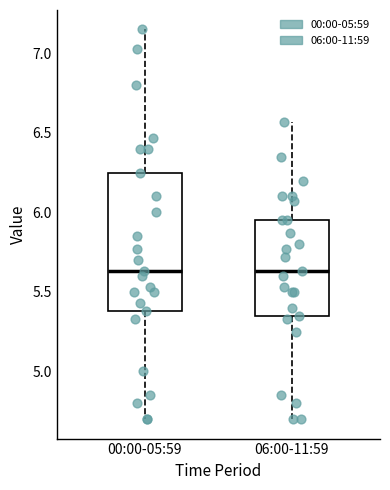

Reading left to right, transcribe this box plot: for each box, give where its median line is, the range the box spans, and where its two whiskers end, as read against the y-axis. The values are not printed on the chart, so give them approximately, as read against the axis.

00:00-05:59: median 5.65, box 5.40 to 6.25, whiskers 4.70 to 7.15
06:00-11:59: median 5.65, box 5.35 to 5.95, whiskers 4.70 to 6.55